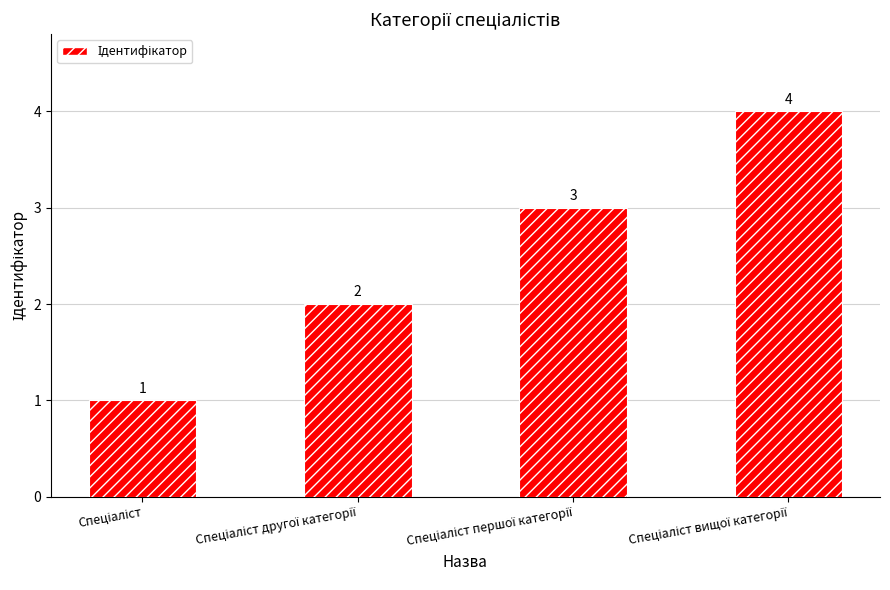

What is the minimum value shown in the chart?

1